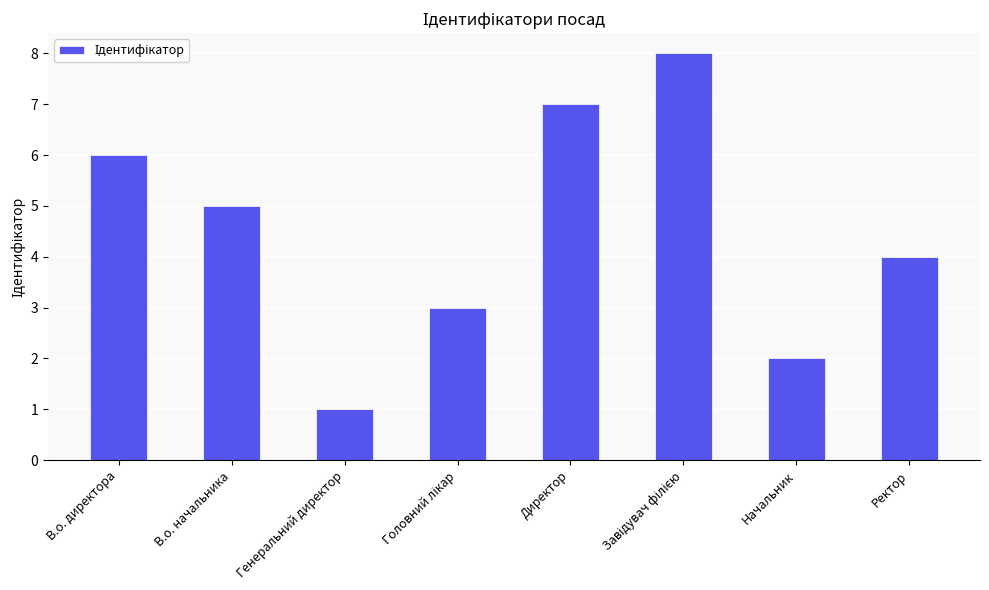

What is the approximate value at Ректор?

4